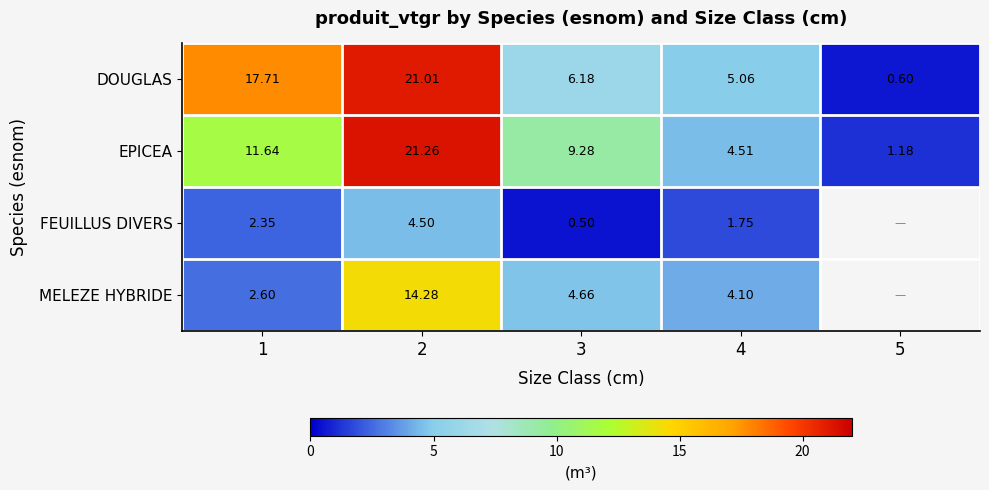

What is the difference between the maximum and minimum values in the EPICEA series?

20.1